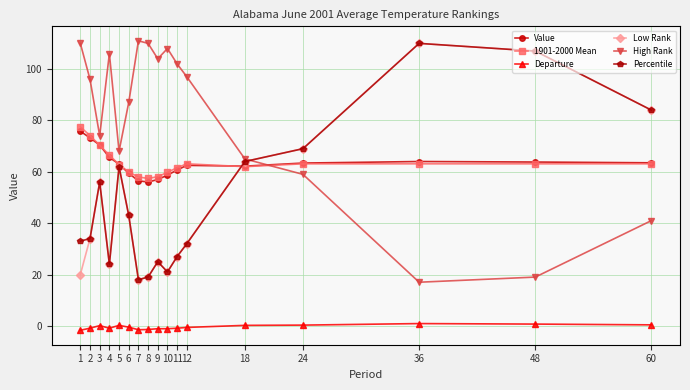

True or false: Departure has more than 0 interior local peaks.

True